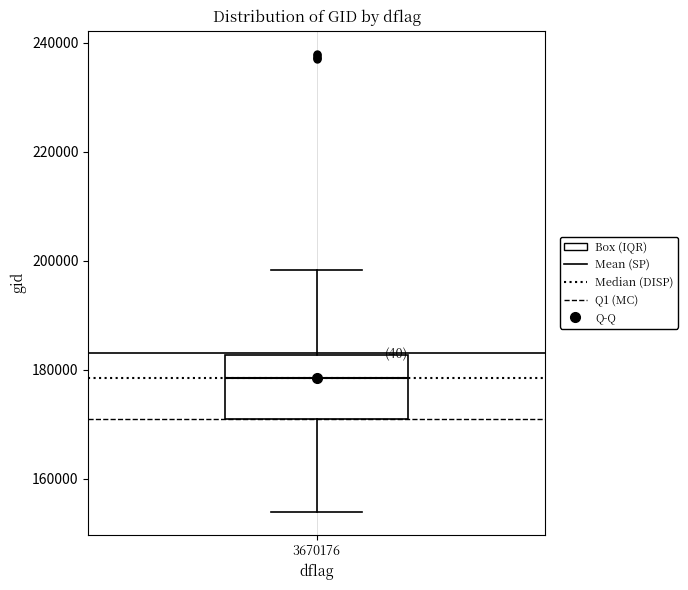

Transcribe this box plot: give where the median line is, the range the box spans, and where the two whiskers end, as read against the y-axis. The values are not printed on the chart, so give them approximately, as read against the axis.

median 178000, box 172000 to 182000, whiskers 154000 to 198000